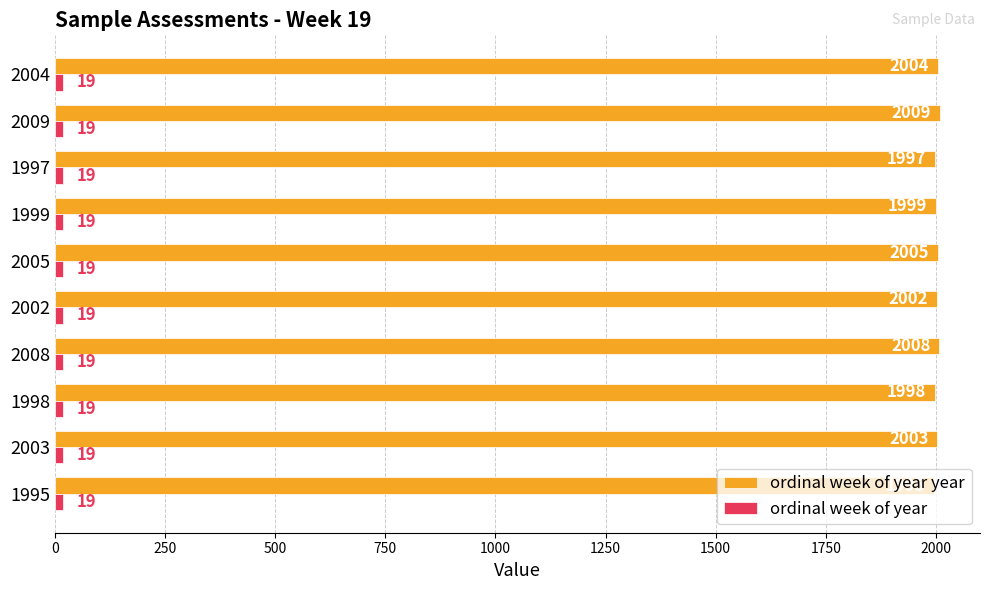

At which category does the chart reach its peak across all series?

2009